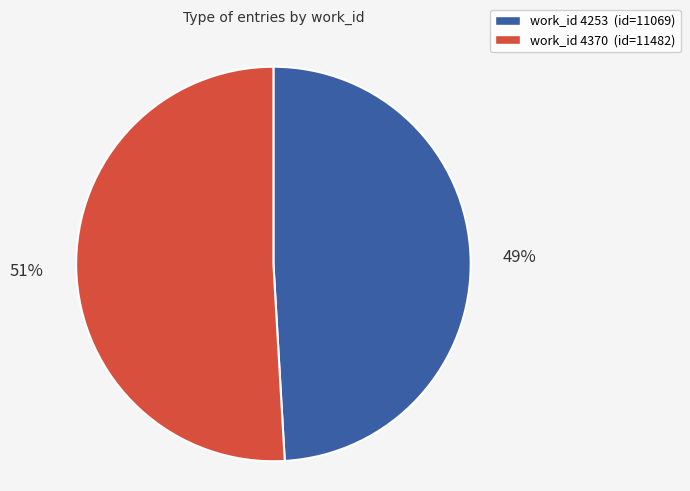

What is the ratio of the value at work_id 4370 (id=11482) to the value at work_id 4253 (id=11069)?

1.0